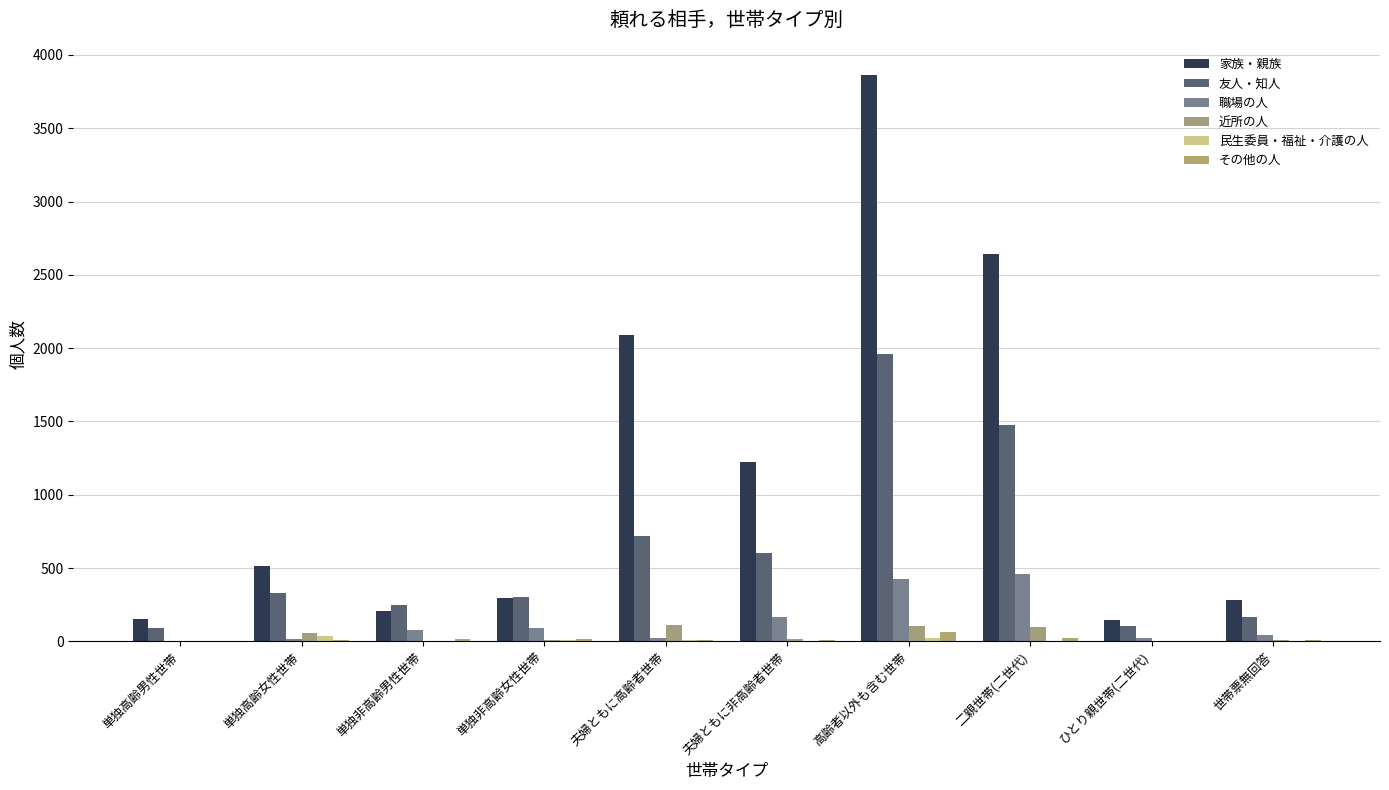

Reading left to right, list all the values displayed in this chart.

家族・親族: 単独高齢男性世帯=149	単独高齢女性世帯=514	単独非高齢男性世帯=207	単独非高齢女性世帯=292	夫婦ともに高齢者世帯=2090	夫婦ともに非高齢者世帯=1220	高齢者以外も含む世帯=3862	二親世帯(二世代)=2643	ひとり親世帯(二世代)=148	世帯票無回答=283
友人・知人: 単独高齢男性世帯=90	単独高齢女性世帯=327	単独非高齢男性世帯=247	単独非高齢女性世帯=301	夫婦ともに高齢者世帯=720	夫婦ともに非高齢者世帯=601	高齢者以外も含む世帯=1958	二親世帯(二世代)=1476	ひとり親世帯(二世代)=105	世帯票無回答=168
職場の人: 単独高齢男性世帯=5	単独高齢女性世帯=14	単独非高齢男性世帯=75	単独非高齢女性世帯=89	夫婦ともに高齢者世帯=25	夫婦ともに非高齢者世帯=166	高齢者以外も含む世帯=425	二親世帯(二世代)=459	ひとり親世帯(二世代)=21	世帯票無回答=40
近所の人: 単独高齢男性世帯=4	単独高齢女性世帯=59	単独非高齢男性世帯=2	単独非高齢女性世帯=11	夫婦ともに高齢者世帯=112	夫婦ともに非高齢者世帯=15	高齢者以外も含む世帯=105	二親世帯(二世代)=96	ひとり親世帯(二世代)=4	世帯票無回答=11
民生委員・福祉・介護の人: 単独高齢男性世帯=5	単独高齢女性世帯=33	単独非高齢男性世帯=0	単独非高齢女性世帯=6	夫婦ともに高齢者世帯=8	夫婦ともに非高齢者世帯=1	高齢者以外も含む世帯=24	二親世帯(二世代)=5	ひとり親世帯(二世代)=0	世帯票無回答=1
その他の人: 単独高齢男性世帯=5	単独高齢女性世帯=8	単独非高齢男性世帯=19	単独非高齢女性世帯=17	夫婦ともに高齢者世帯=9	夫婦ともに非高齢者世帯=10	高齢者以外も含む世帯=65	二親世帯(二世代)=21	ひとり親世帯(二世代)=5	世帯票無回答=7